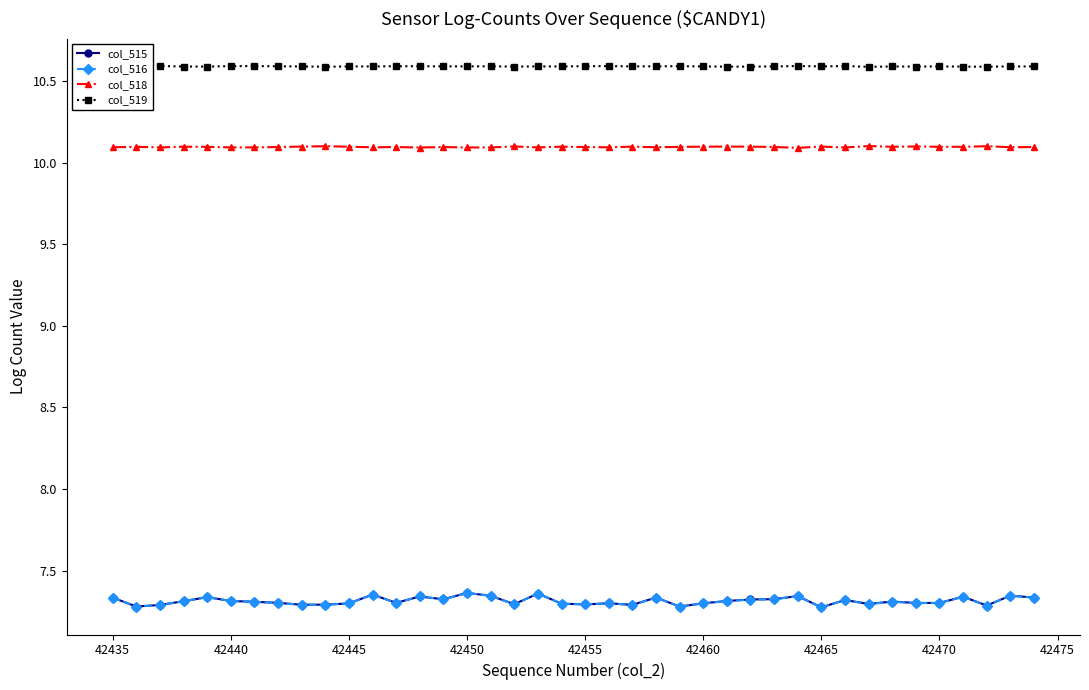

How many col_515 values are between 7 and 8?

40